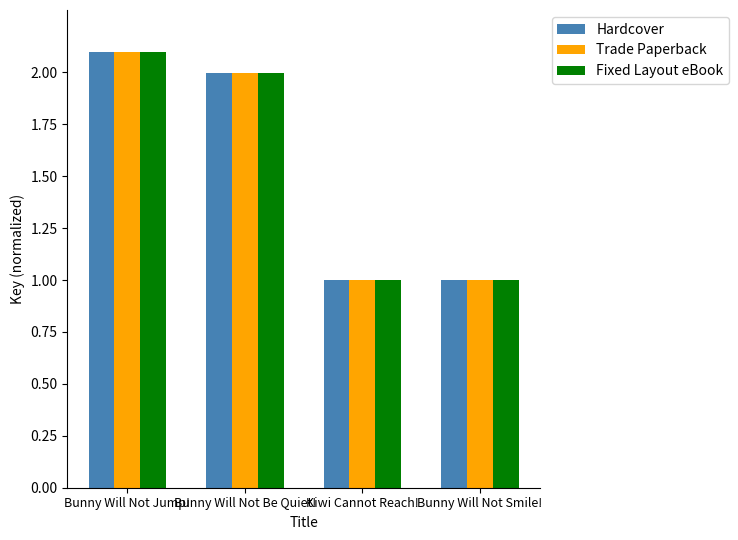

Which label corresponds to the largest value in the chart?

Bunny Will Not Jump!